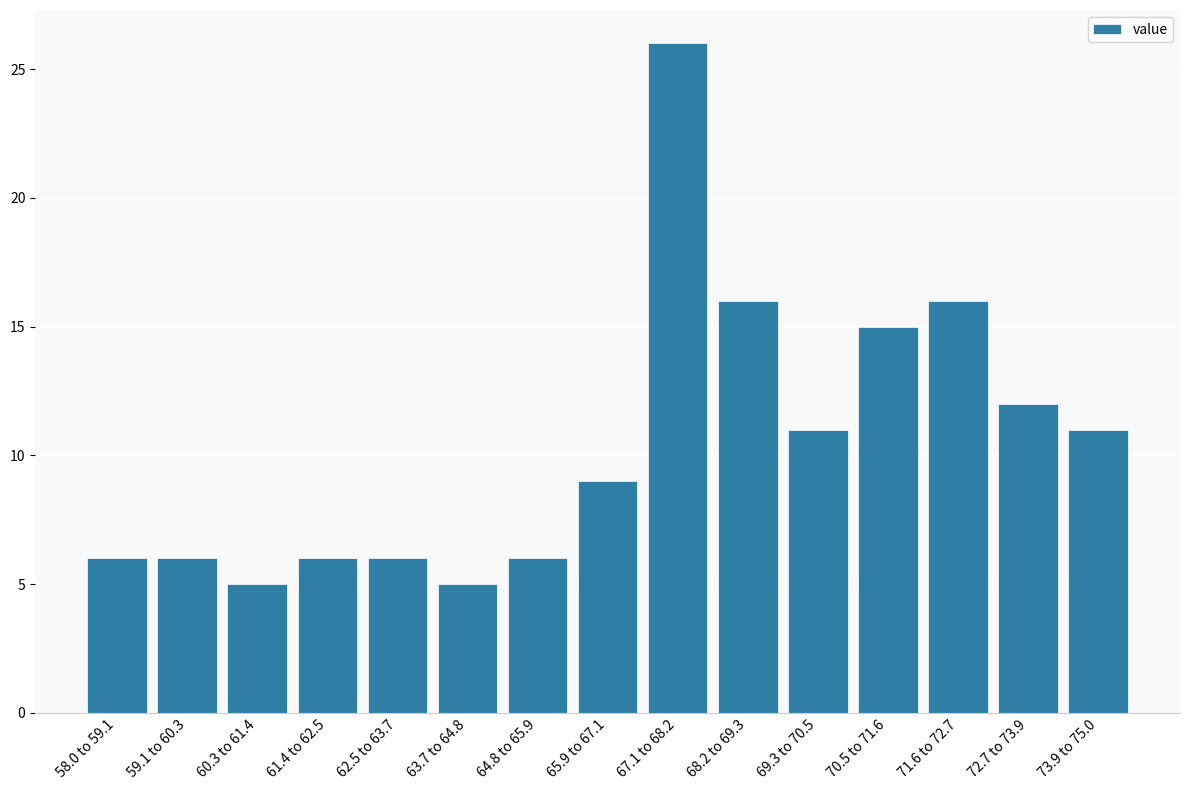

Reading left to right, list all the values displayed in this chart.

6	6	5	6	6	5	6	9	26	16	11	15	16	12	11